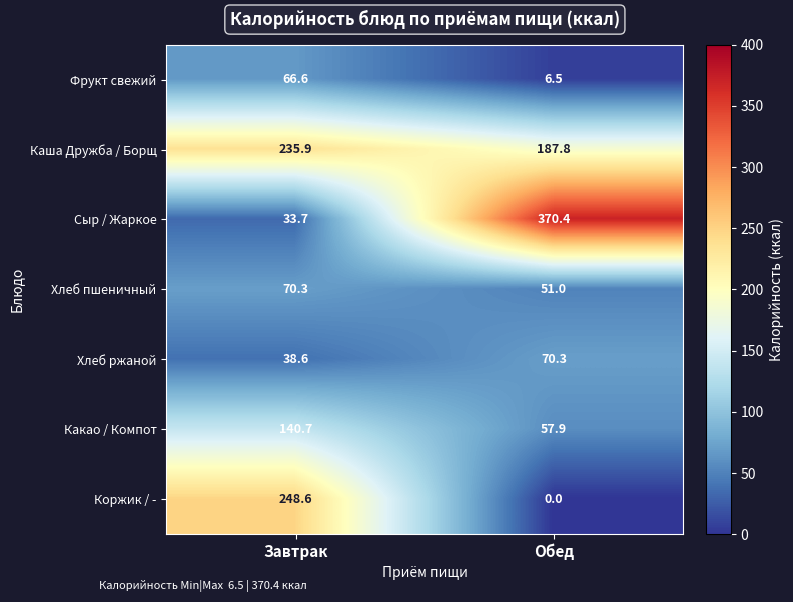

True or false: Хлеб пшеничный has a value of 70.3 at Завтрак.

True